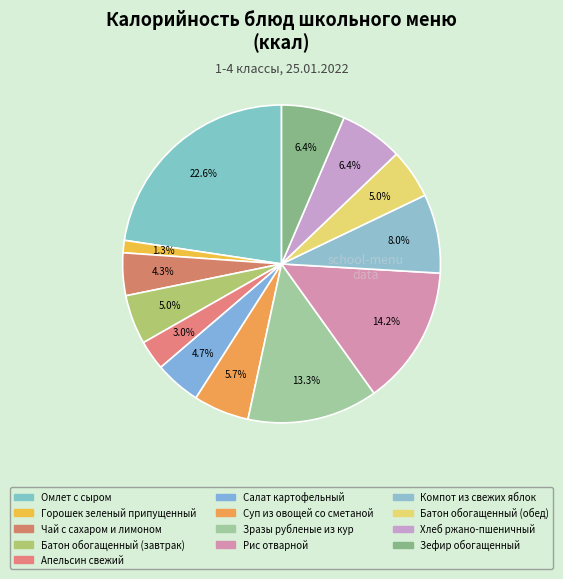

Rank the categories by value from lowest to highest.

Горошек зеленый припущенный, Апельсин свежий, Чай с сахаром и лимоном, Салат картофельный, Батон обогащенный (завтрак), Батон обогащенный (обед), Суп из овощей со сметаной, Хлеб ржано-пшеничный, Зефир обогащенный, Компот из свежих яблок, Зразы рубленые из кур, Рис отварной, Омлет с сыром